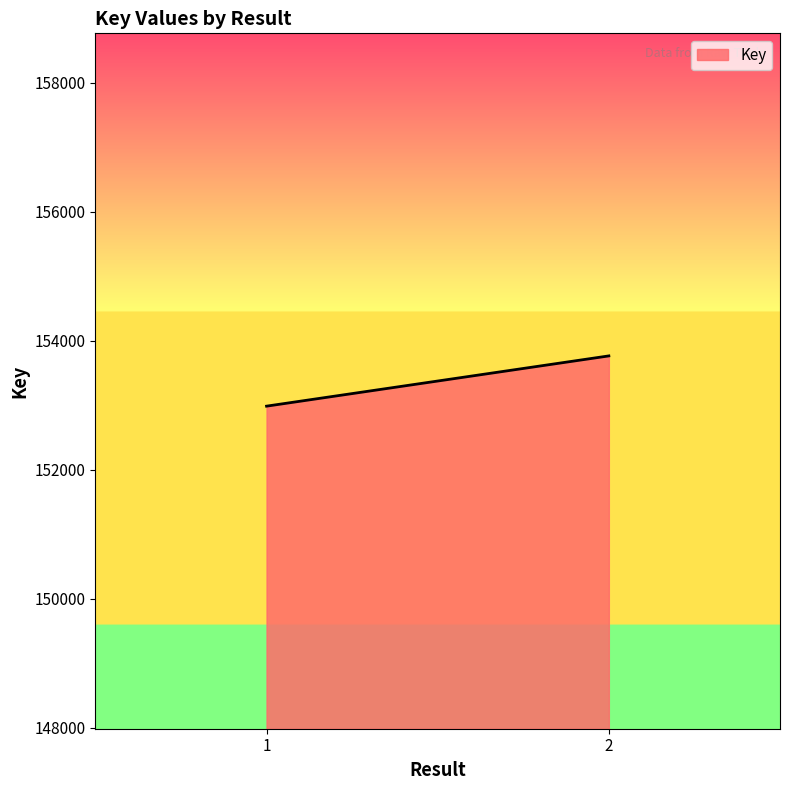

Reading right to left, extract all data points from this chart.

2=153765	1=152986